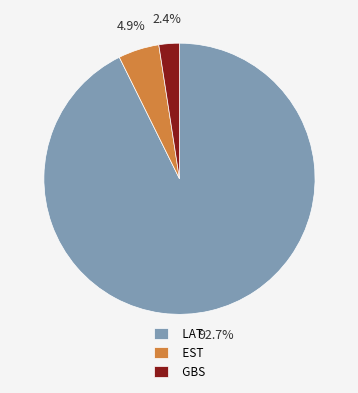

Rank the categories by value from lowest to highest.

GBS, EST, LAT